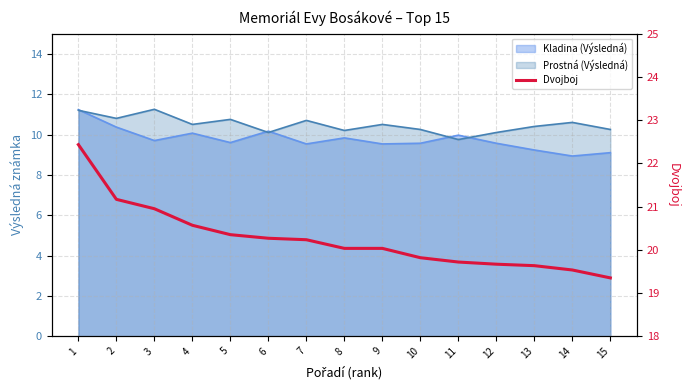

What is the ratio of the value at 12 to the value at 9?

1.0